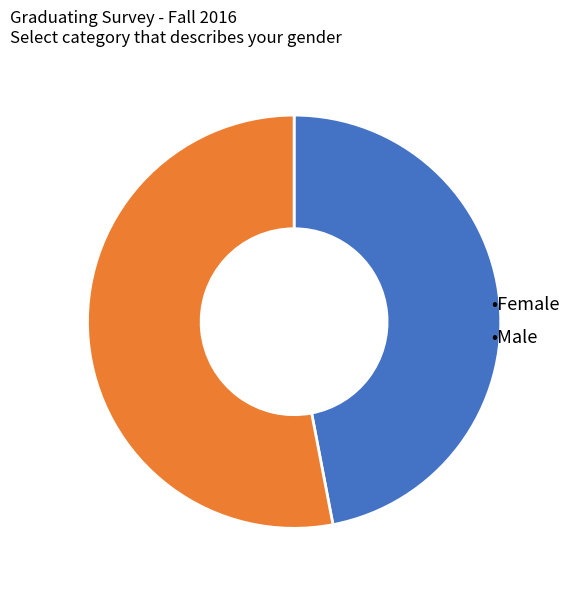

True or false: •Female accounts for 47% of the total.

True